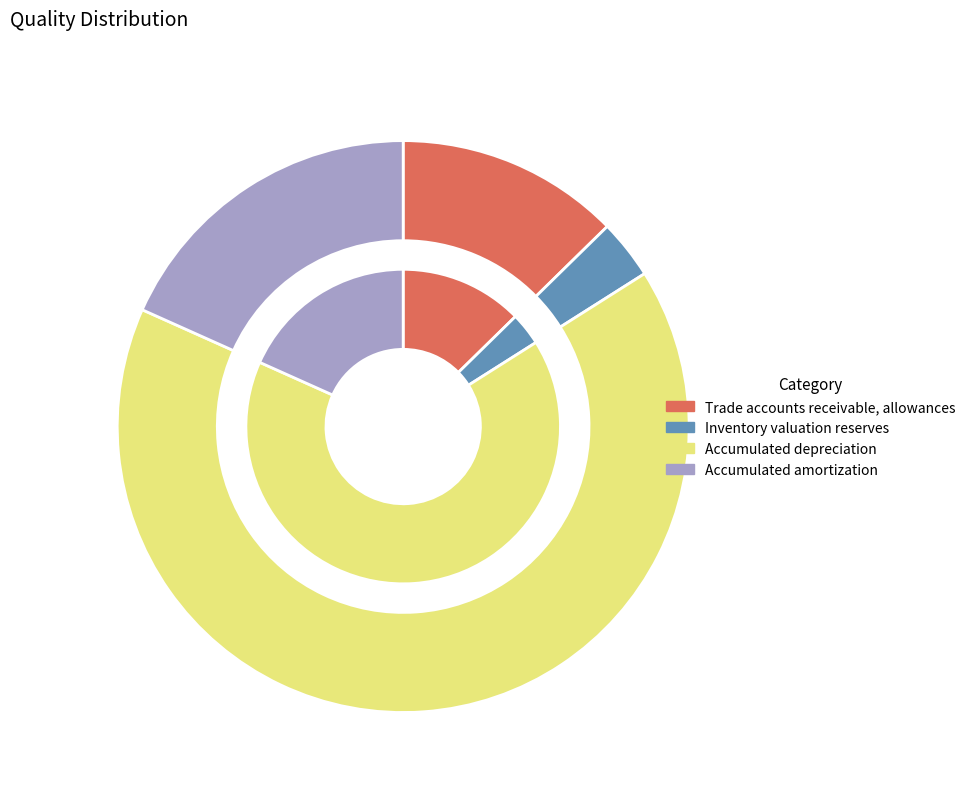

Is there any slice that represents more than half of the pie?

Yes